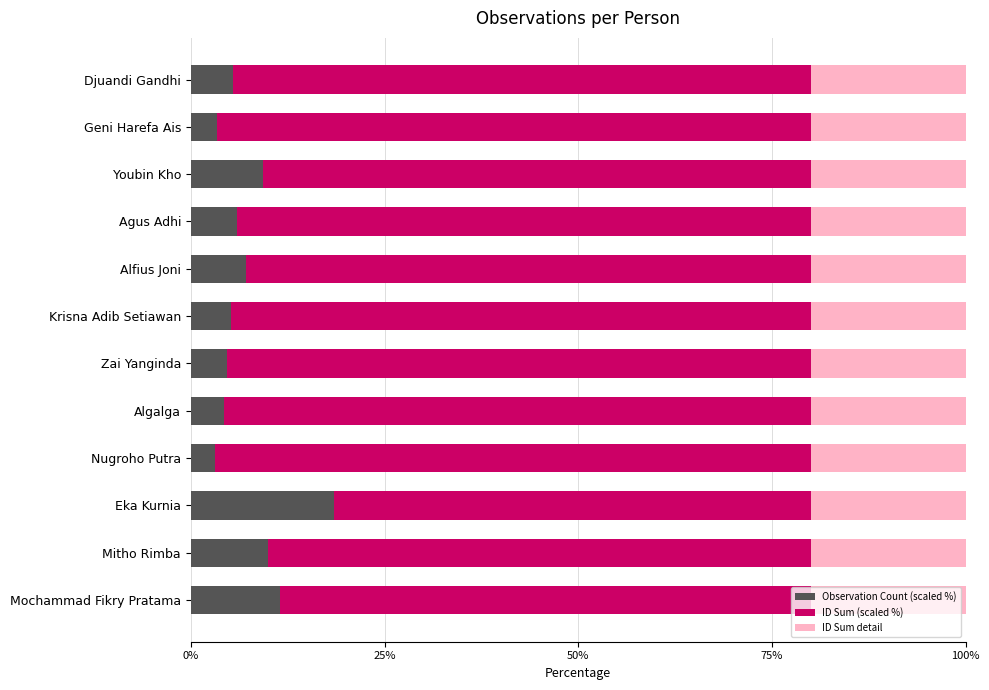

What is the difference between the maximum and minimum values in the Observation Count (scaled %) series?

15.3